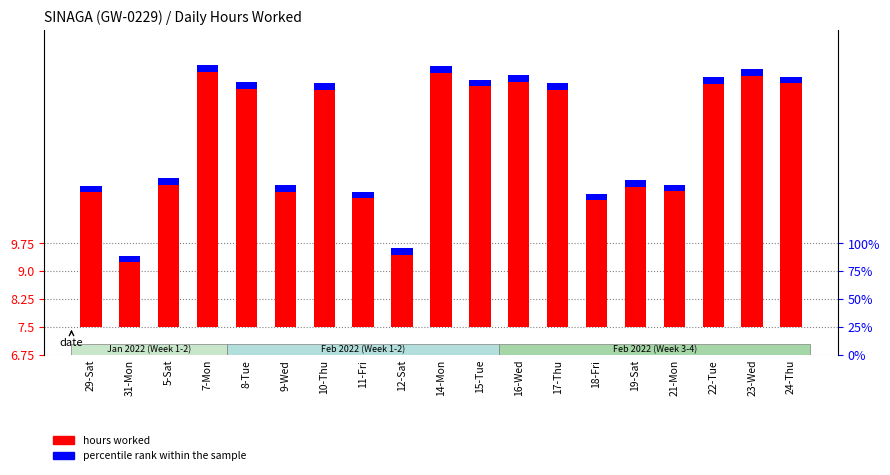

Rank the categories by value from highest to lowest.

7-Mon, 14-Mon, 23-Wed, 16-Wed, 24-Thu, 22-Tue, 15-Tue, 8-Tue, 17-Thu, 10-Thu, 5-Sat, 19-Sat, 21-Mon, 9-Wed, 29-Sat, 11-Fri, 18-Fri, 12-Sat, 31-Mon